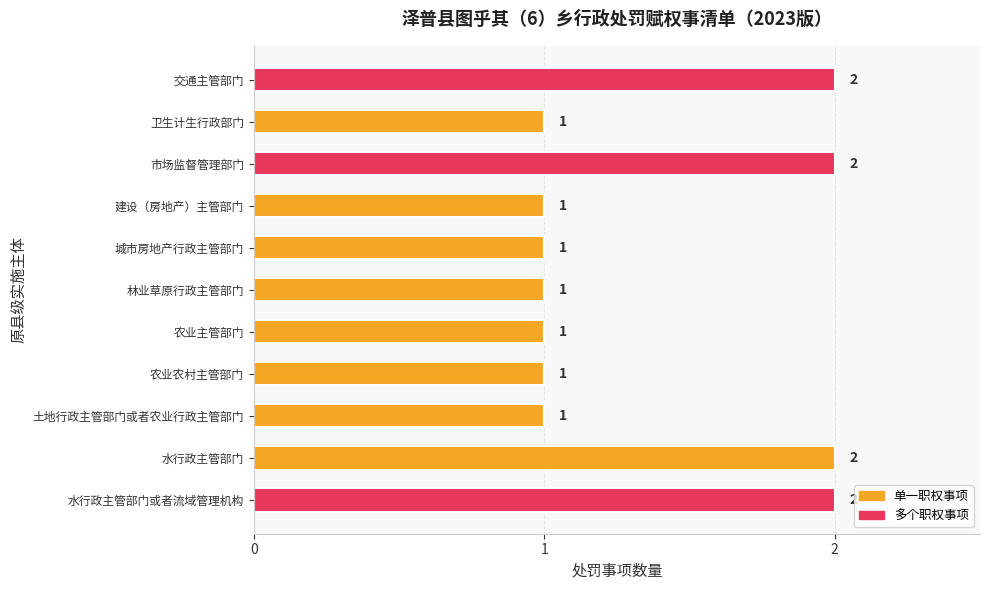

True or false: the data shows 1 at 建设（房地产）主管部门.

True